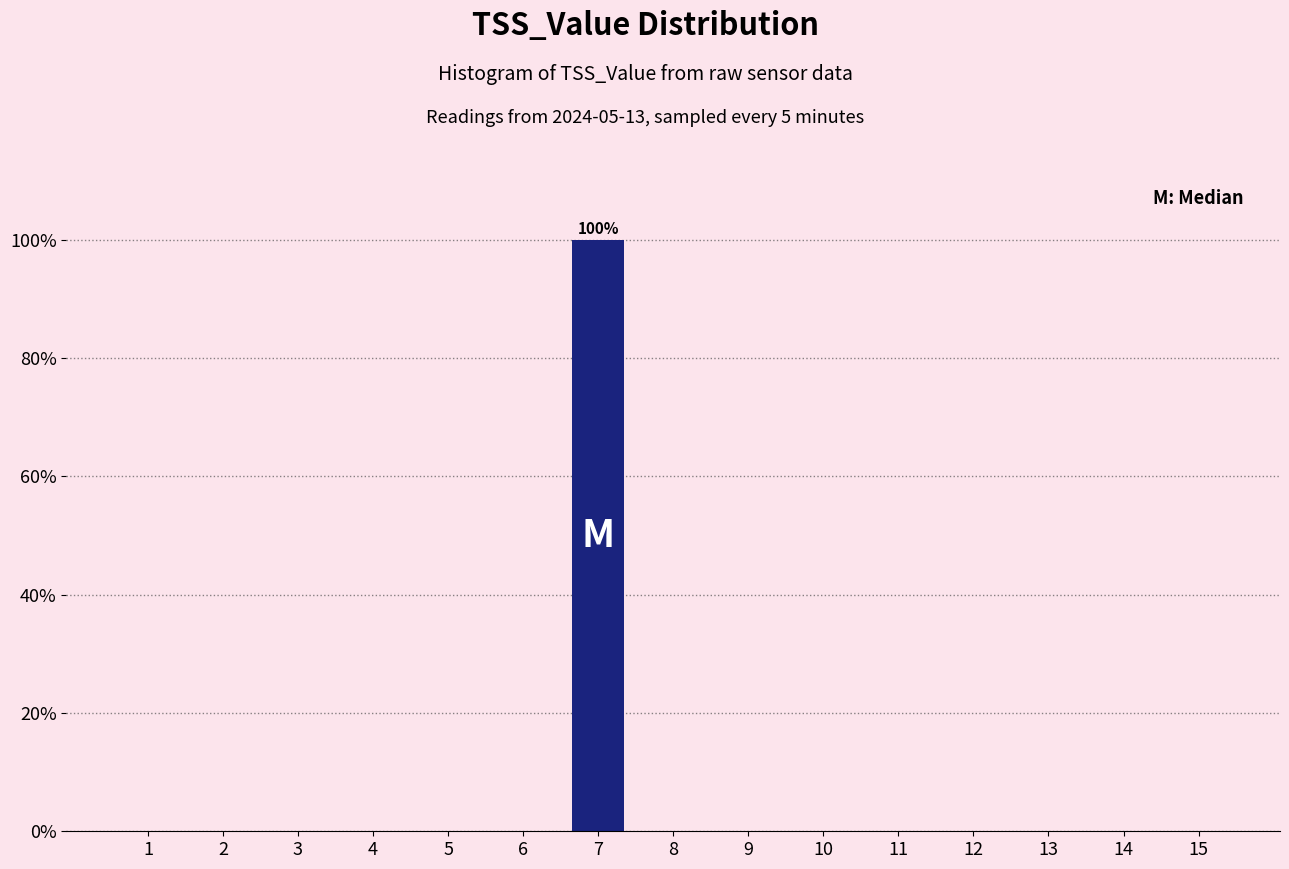

Reading left to right, what are all the values shown in this chart?

1=0	2=0	3=0	4=0	5=0	6=0	7=100	8=0	9=0	10=0	11=0	12=0	13=0	14=0	15=0